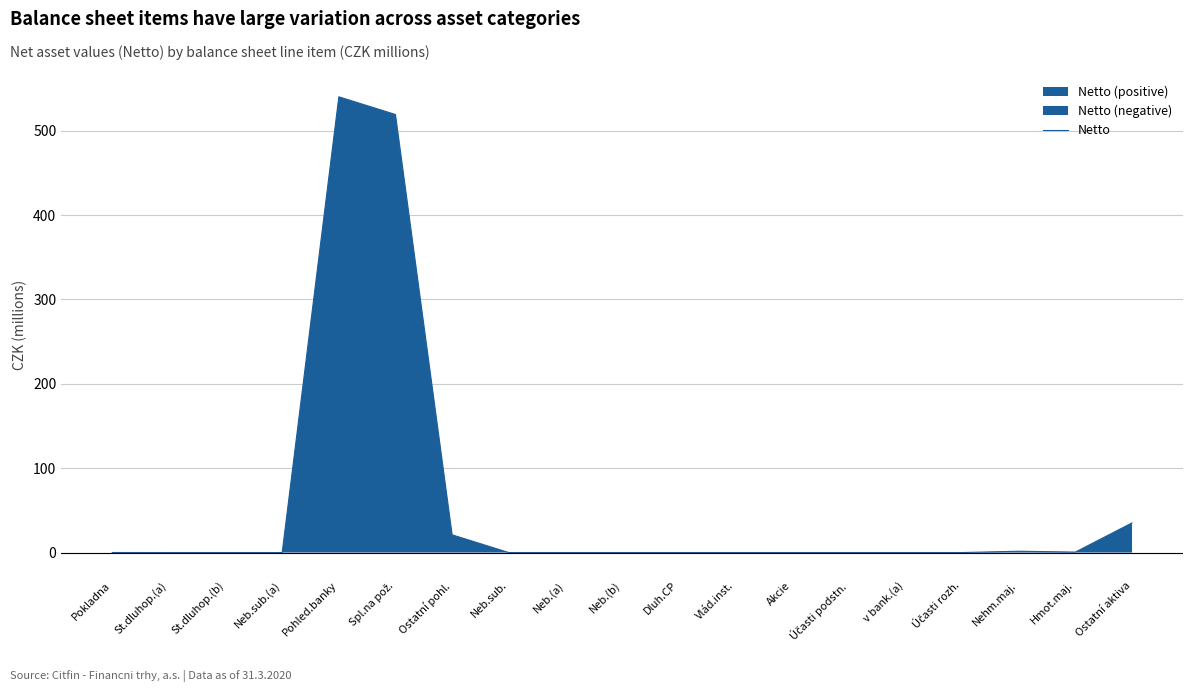

What is the ratio of the value at Spl.na pož. to the value at Pohled.banky?

1.0